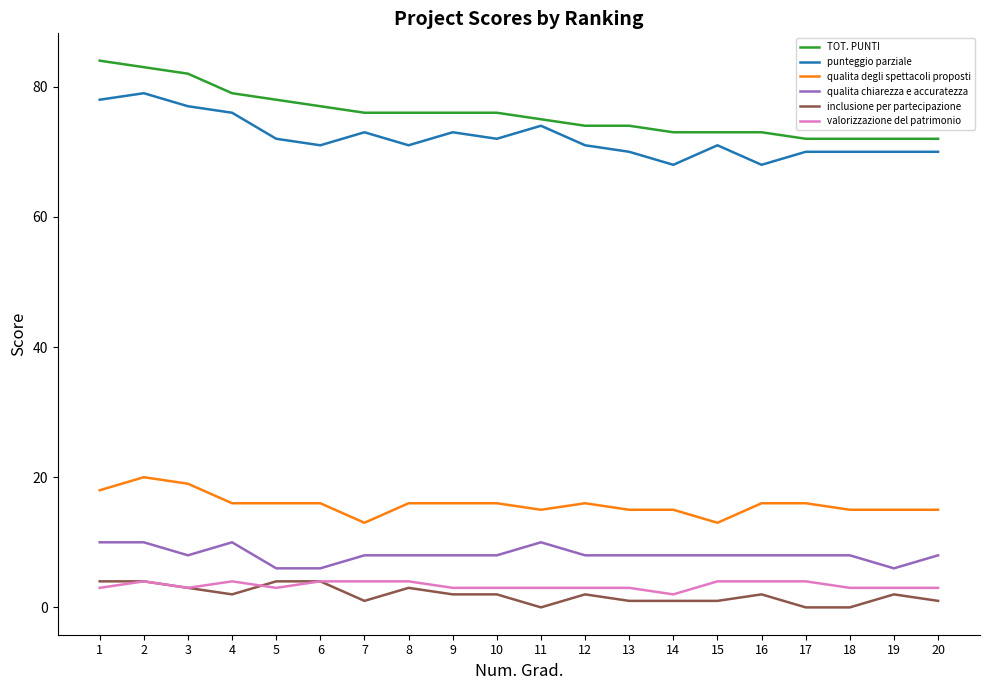

True or false: qualita degli spettacoli proposti and inclusione per partecipazione cross at least once.

False